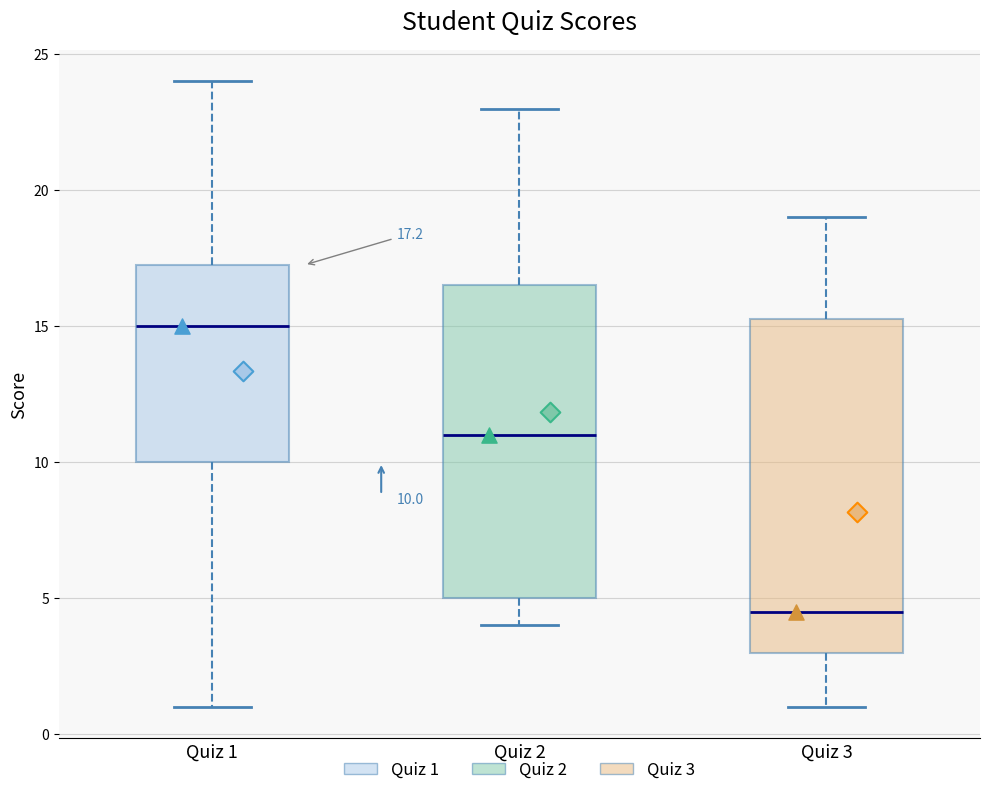

Which box's median line is the lowest?

Quiz 3